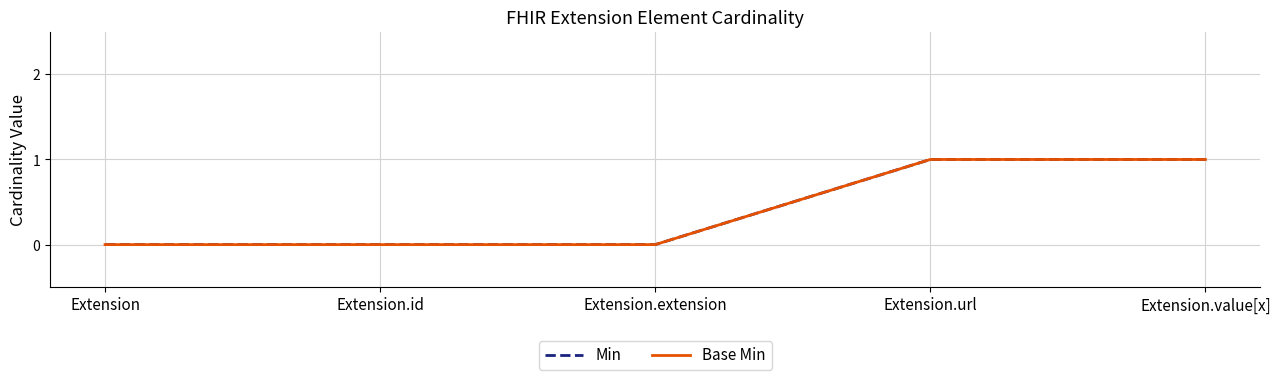

Reading right to left, what are all the values shown in this chart?

Min: Extension.value[x]=1	Extension.url=1	Extension.extension=0	Extension.id=0	Extension=0
Base Min: Extension.value[x]=1	Extension.url=1	Extension.extension=0	Extension.id=0	Extension=0